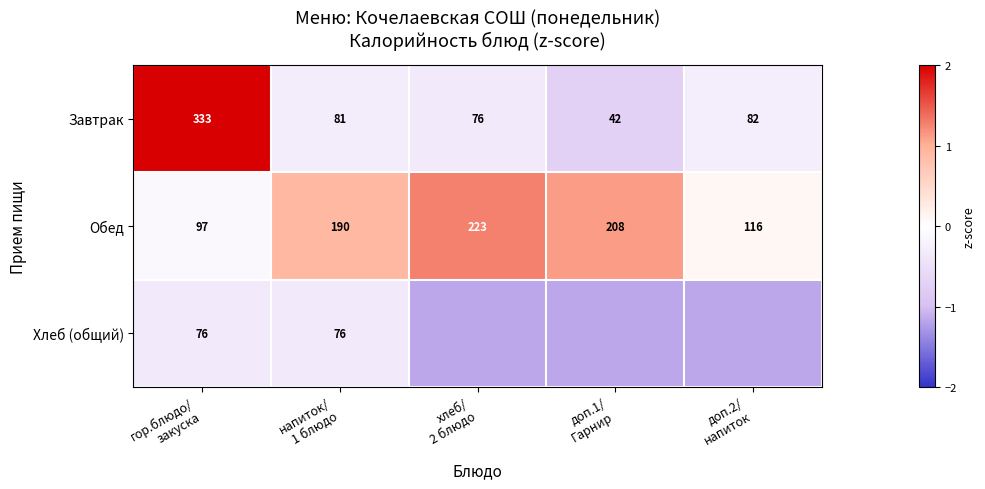

At гор.блюдо/
закуска, list the series in order from smallest to largest.

Хлеб (общий), Обед, Завтрак